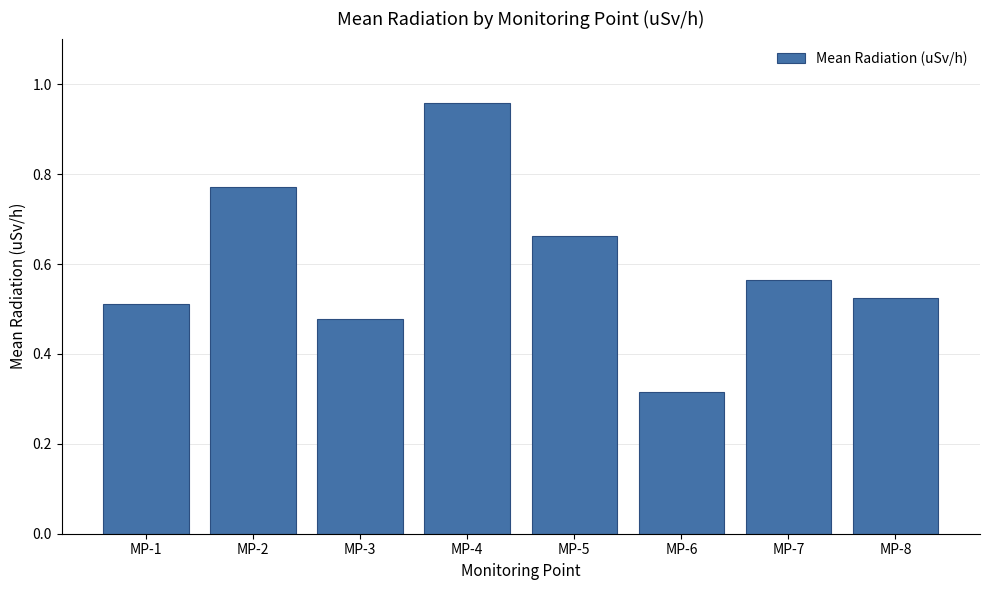

The chart shows a value of 0.2 at MP-2. True or false?

False